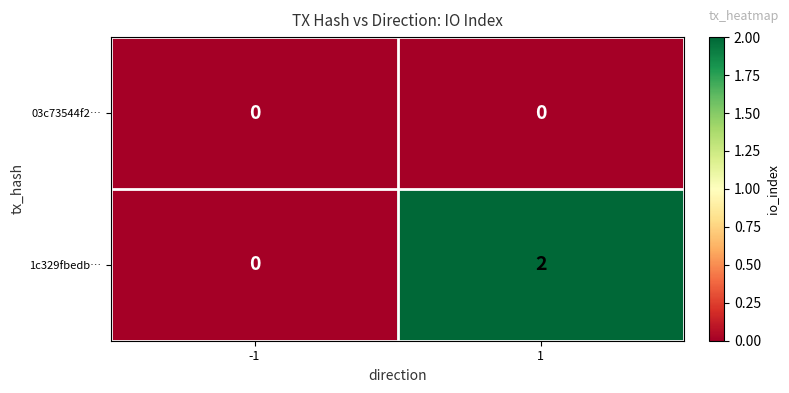

Rank the categories by 1c329fbedb… value from highest to lowest.

1, -1